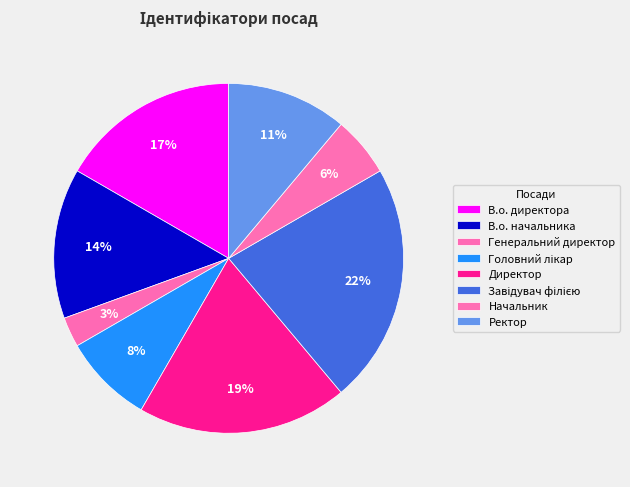

Is it true that Ректор is 11% of the pie?

True